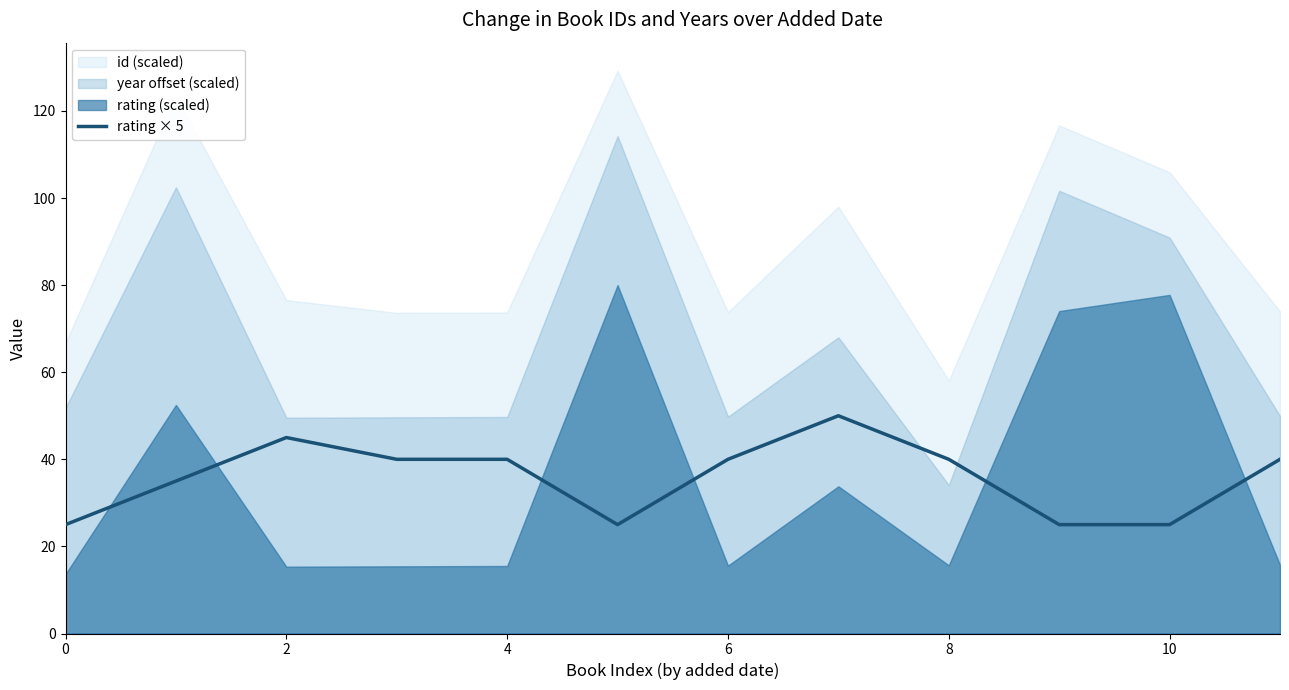

True or false: rating × 5 has a value of 25 at 0.

True